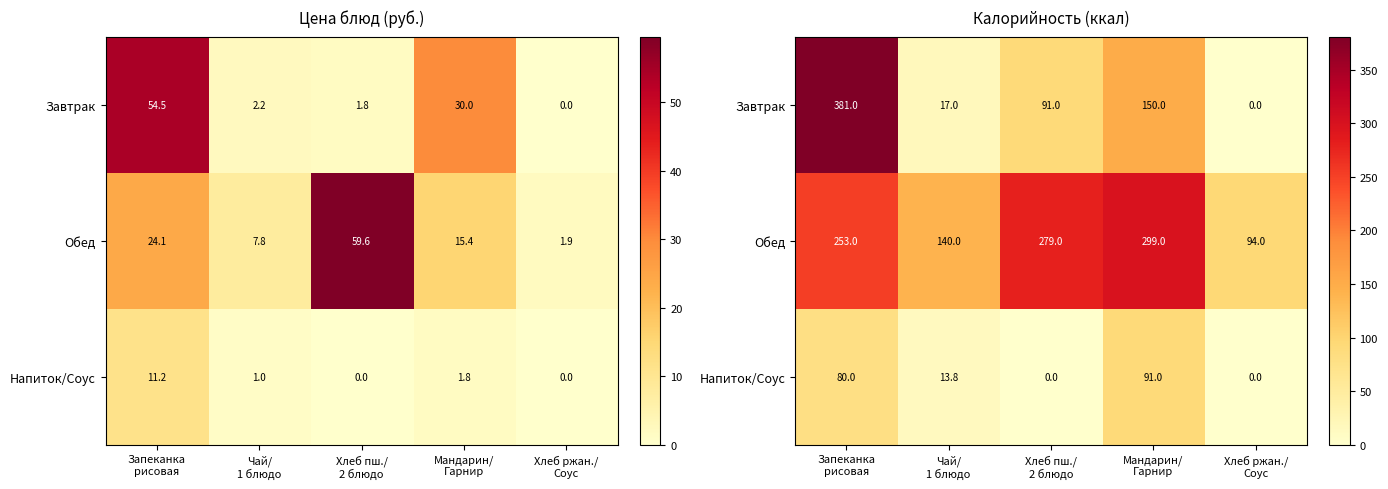

What is the sum of all Напиток/Соус values?

184.8